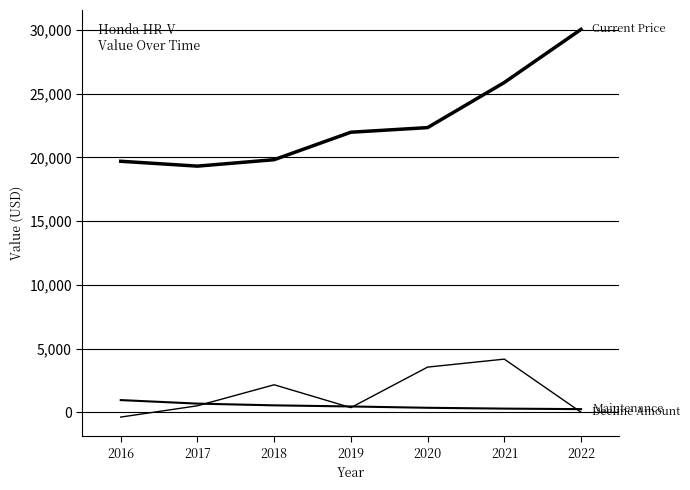

How many lines are shown in the chart?

3